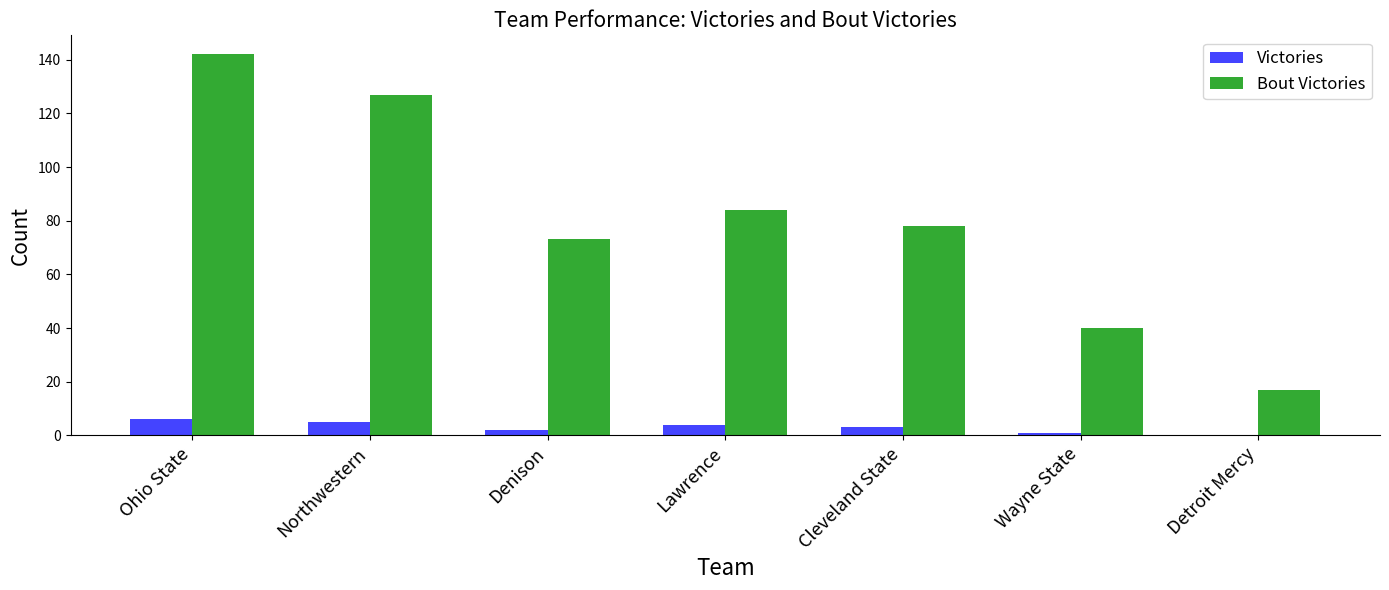

Reading left to right, extract all data points from this chart.

Victories: 6	5	2	4	3	1	0
Bout Victories: 142	127	73	84	78	40	17